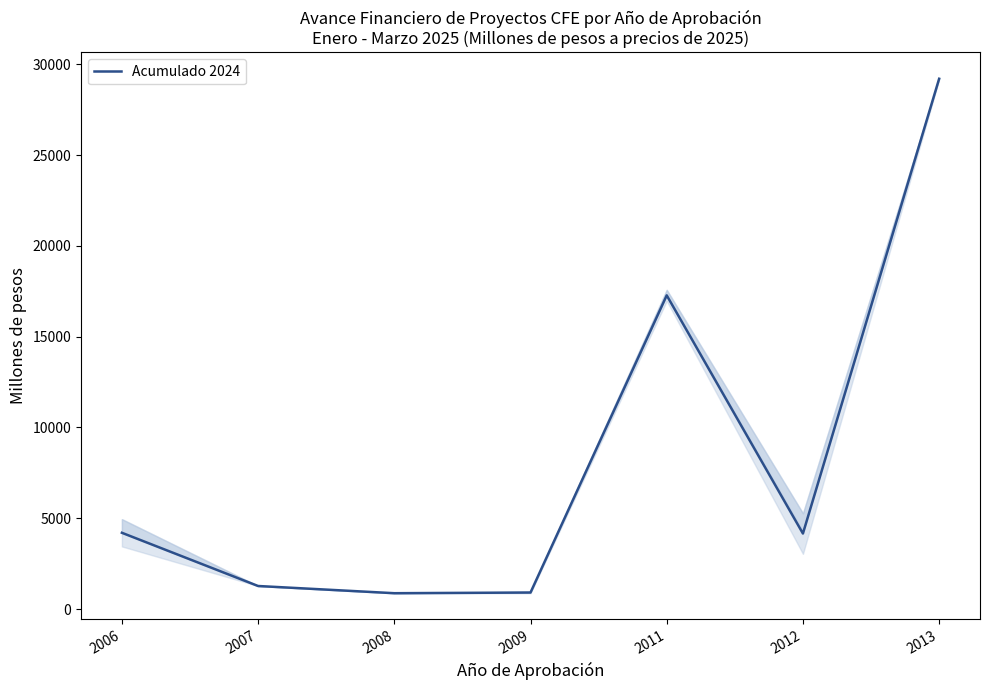

What is the approximate value at 2008?

872.7